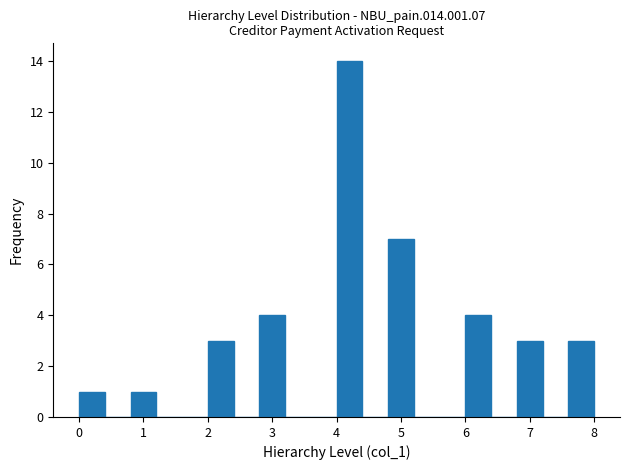

Over which range of the x-axis is the bar tallest?

4.0 to 4.4